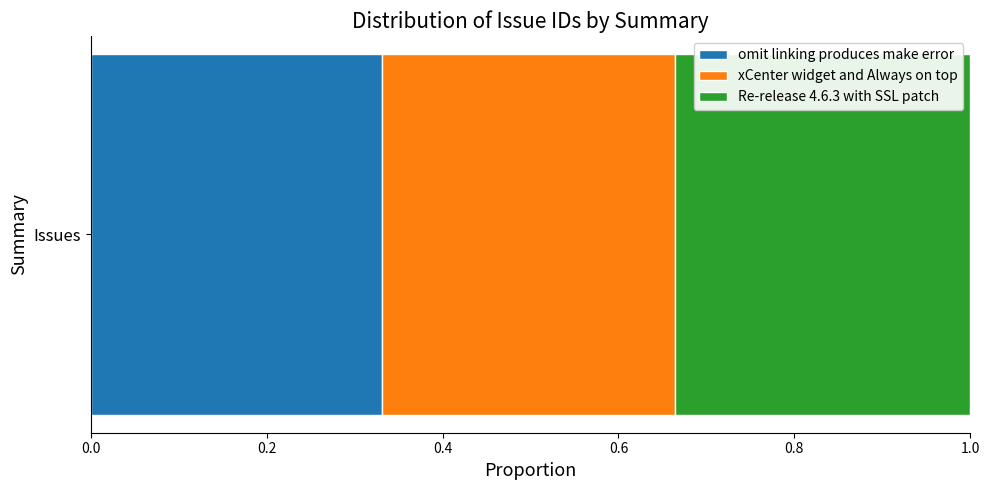

True or false: omit linking produces make error has a value of 0.2 at Issues.

False